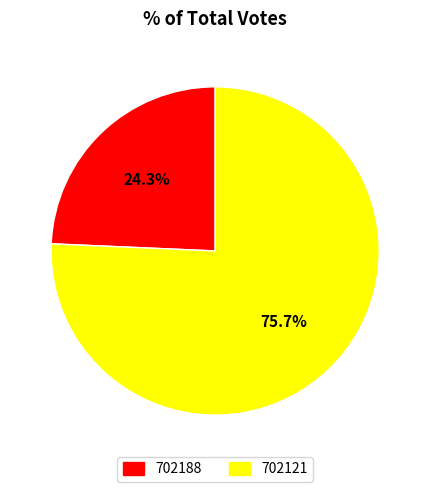

How many slices are in this pie chart?

2